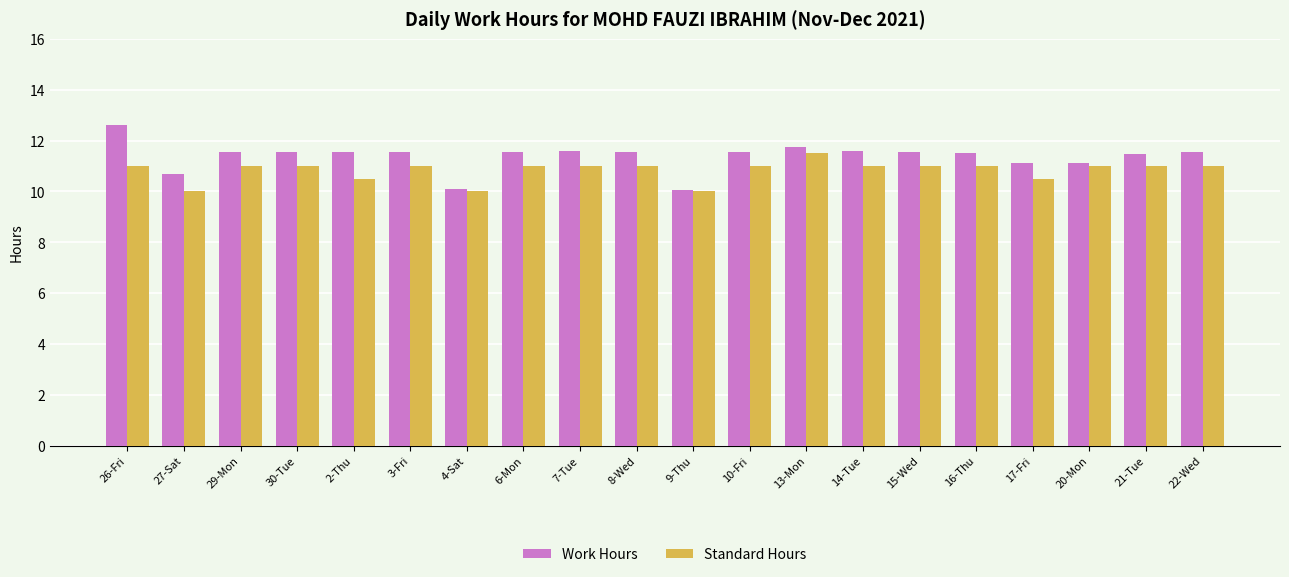

Is the value of Work Hours at 16-Thu greater than the value of Standard Hours at 10-Fri?

Yes